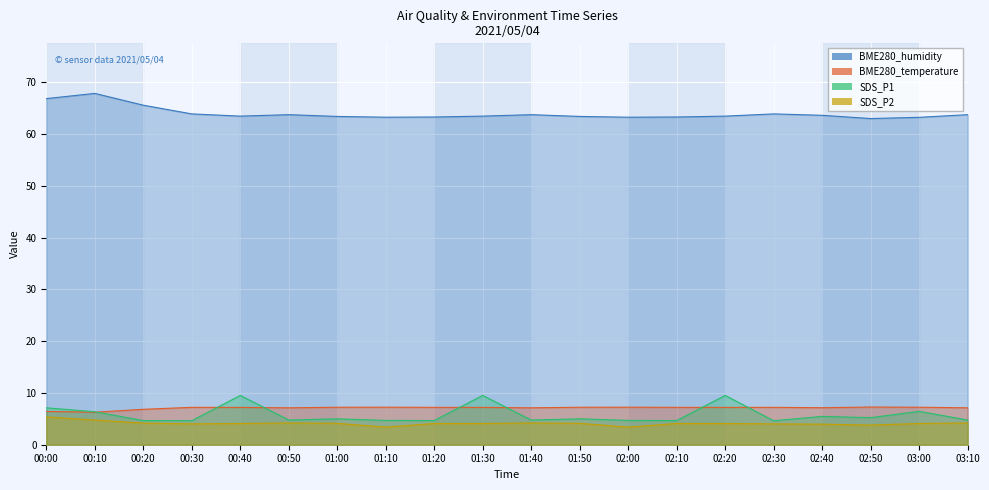

Is the value of BME280_humidity at 02:10 greater than the value of BME280_temperature at 00:50?

Yes